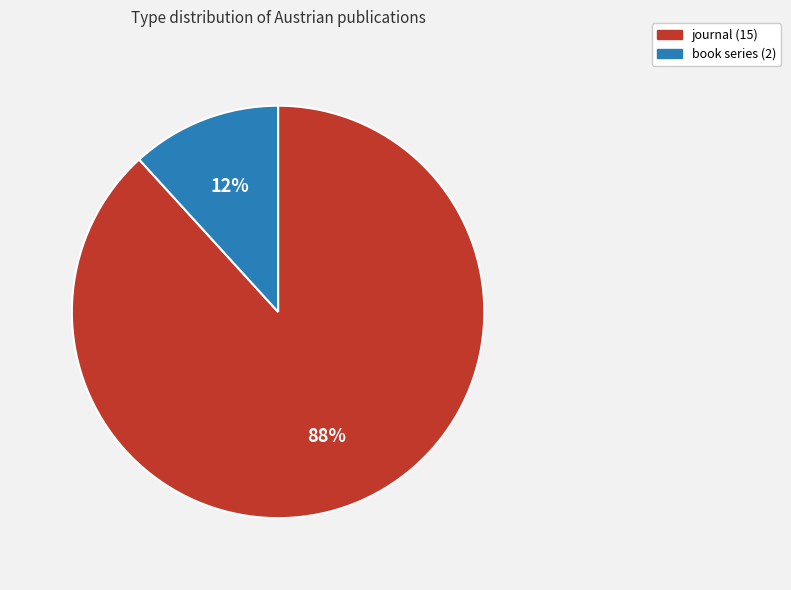

Which slice is the smallest?

book series